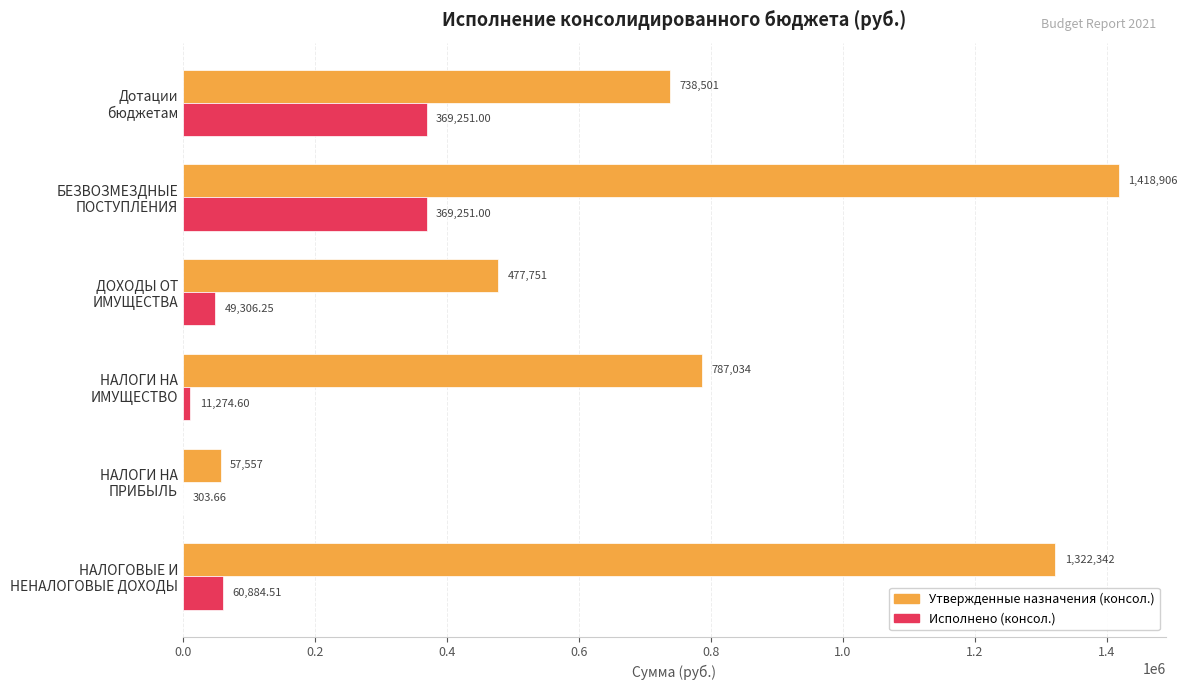

What is the sum of all Утвержденные назначения (консол.) values?

4802091.0